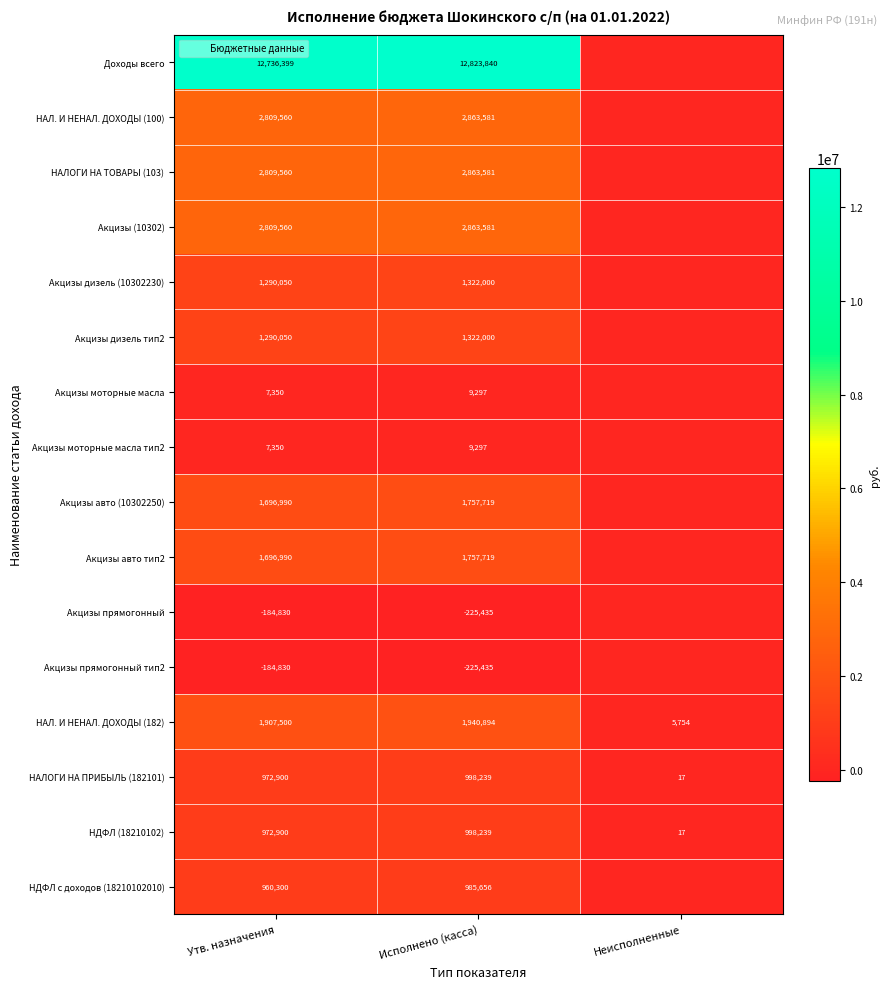

Is it true that НАЛ. И НЕНАЛ. ДОХОДЫ (100) equals 2863581 at Исполнено (касса)?

True